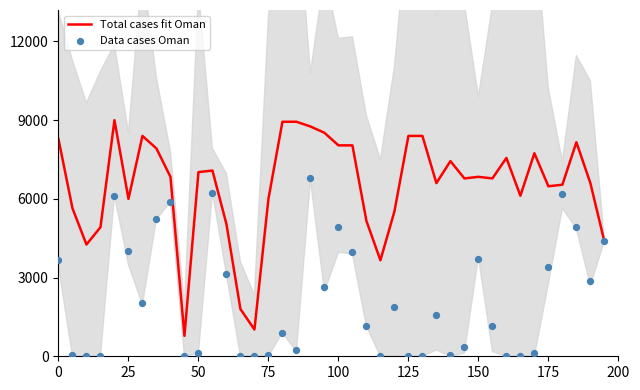

Which series has the largest Y range (max minus min)?

Total cases fit Oman